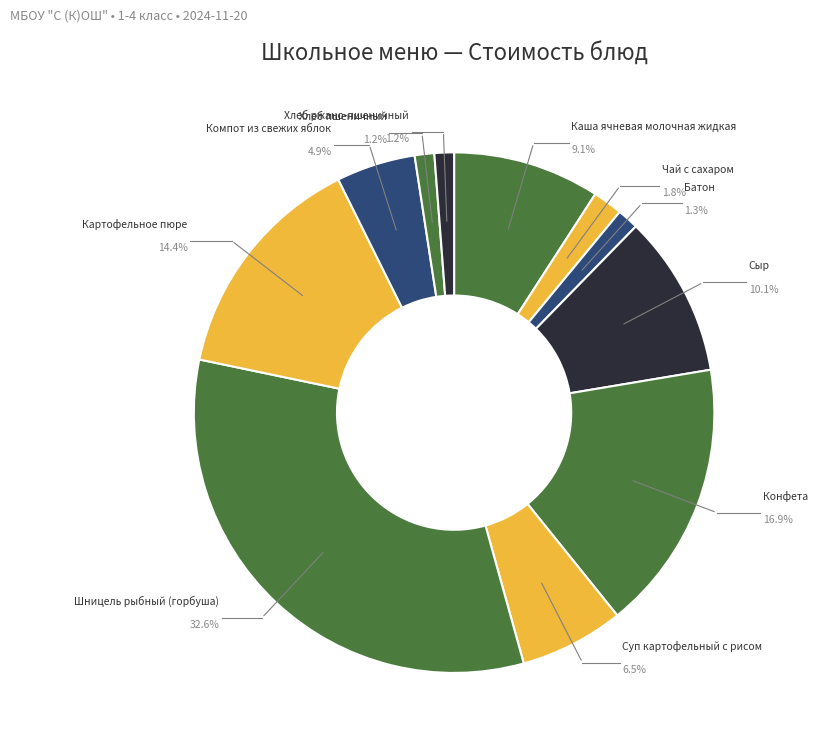

How many segments does this pie chart have?

11